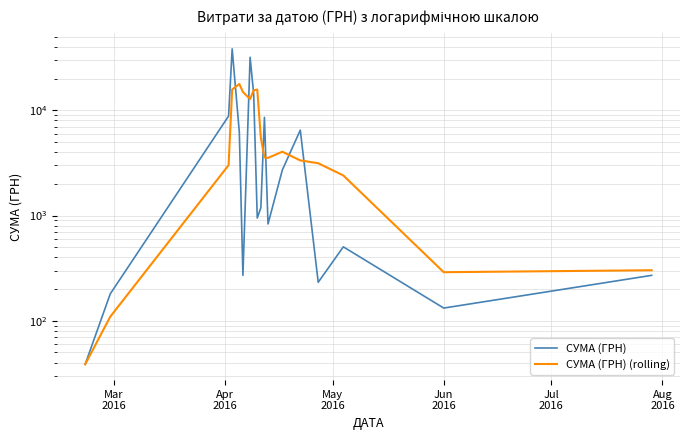

How many lines are shown in the chart?

2